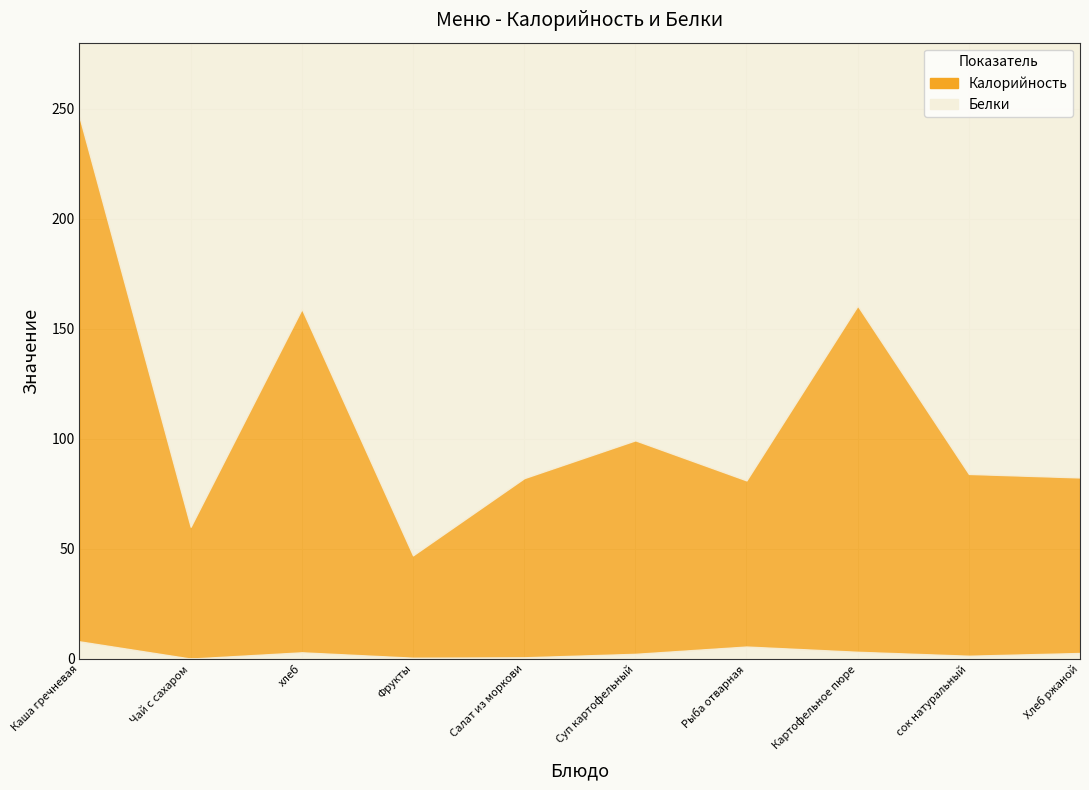

The Белки series shows 2.0 at сок натуральный. True or false?

False